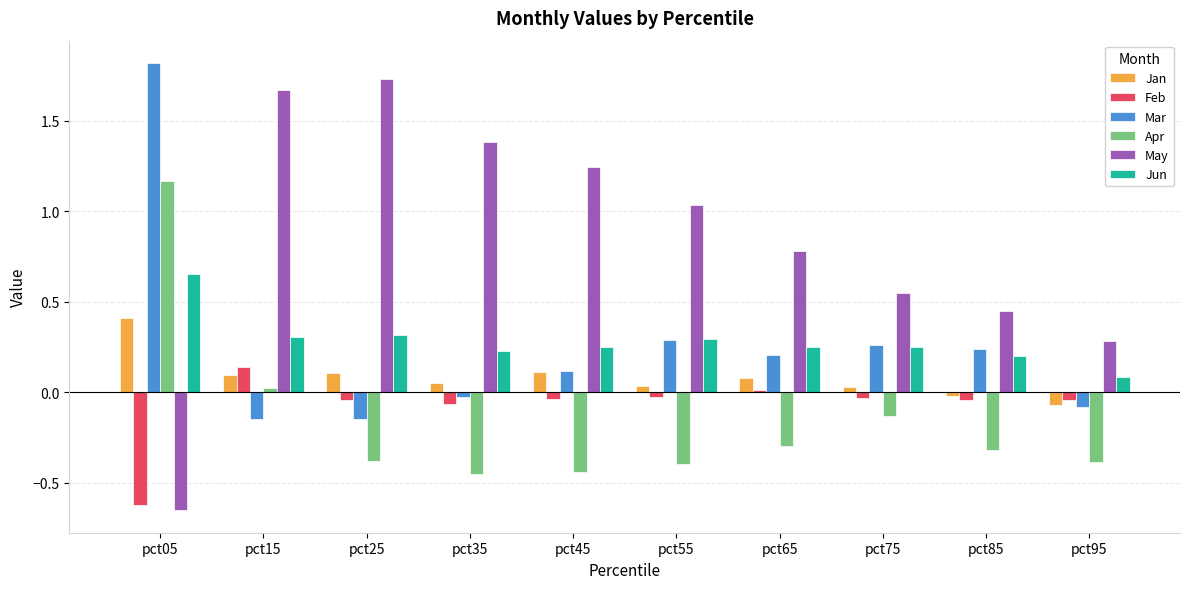

Is it true that Jun equals 0.3 at pct15?

True